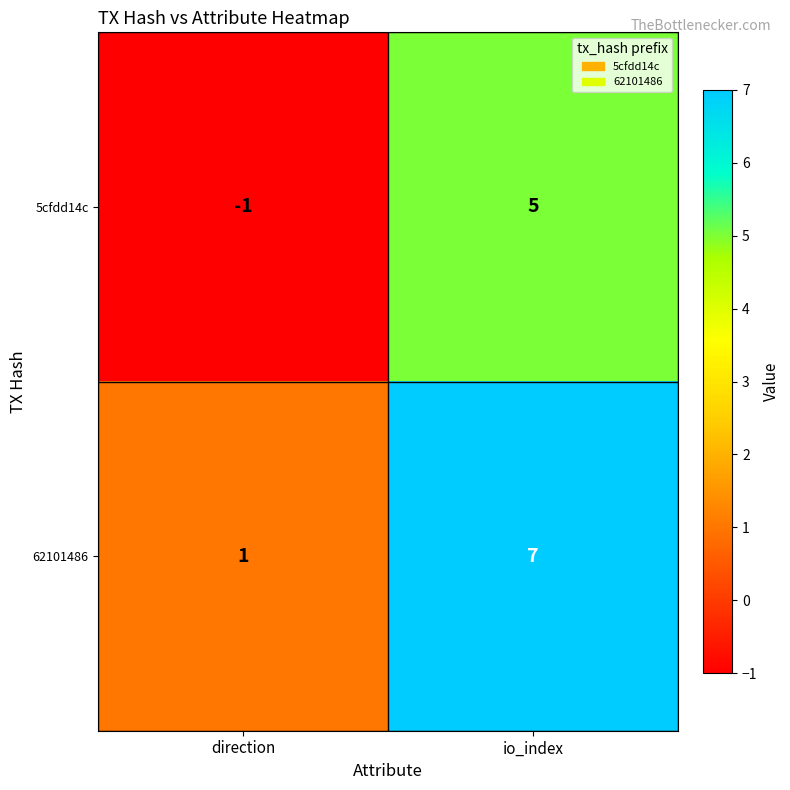

What is the difference between the maximum and minimum values in the 5cfdd14c series?

6